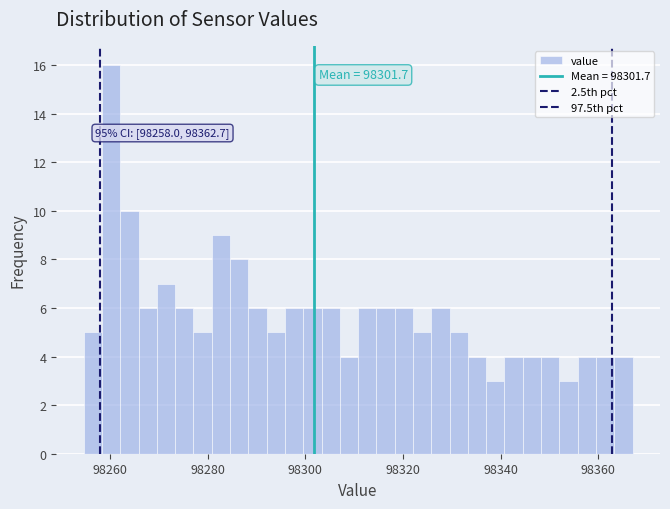

Read against the x-axis, roughly where is the centre of the tallest bar?

98260